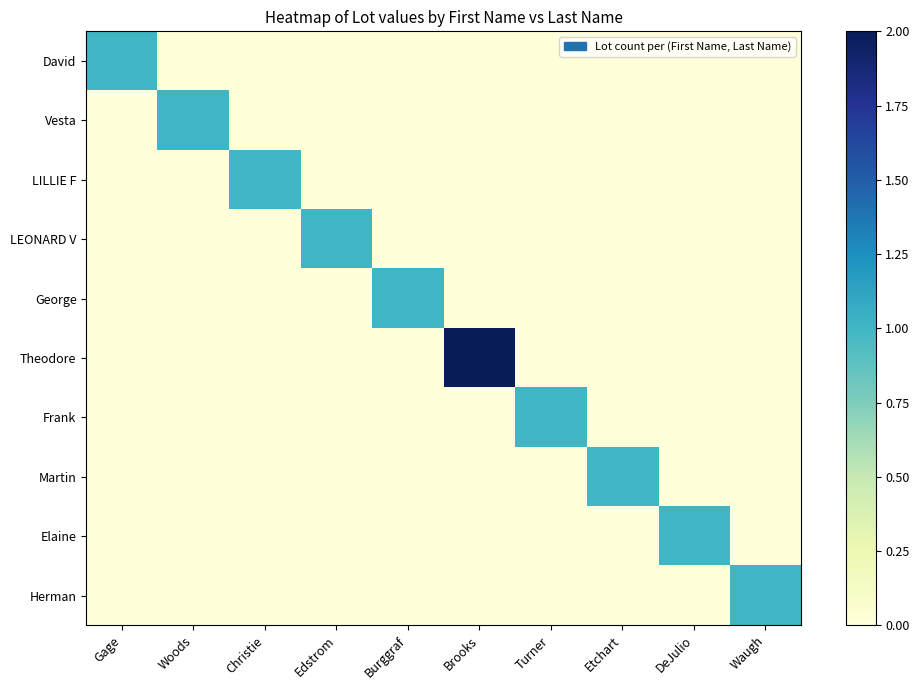

Reading left to right, list all the values displayed in this chart.

David: Gage=1	Woods=0	Christie=0	Edstrom=0	Burggraf=0	Brooks=0	Turner=0	Etchart=0	DeJulio=0	Waugh=0
Vesta: Gage=0	Woods=1	Christie=0	Edstrom=0	Burggraf=0	Brooks=0	Turner=0	Etchart=0	DeJulio=0	Waugh=0
LILLIE F: Gage=0	Woods=0	Christie=1	Edstrom=0	Burggraf=0	Brooks=0	Turner=0	Etchart=0	DeJulio=0	Waugh=0
LEONARD V: Gage=0	Woods=0	Christie=0	Edstrom=1	Burggraf=0	Brooks=0	Turner=0	Etchart=0	DeJulio=0	Waugh=0
George: Gage=0	Woods=0	Christie=0	Edstrom=0	Burggraf=1	Brooks=0	Turner=0	Etchart=0	DeJulio=0	Waugh=0
Theodore: Gage=0	Woods=0	Christie=0	Edstrom=0	Burggraf=0	Brooks=2	Turner=0	Etchart=0	DeJulio=0	Waugh=0
Frank: Gage=0	Woods=0	Christie=0	Edstrom=0	Burggraf=0	Brooks=0	Turner=1	Etchart=0	DeJulio=0	Waugh=0
Martin: Gage=0	Woods=0	Christie=0	Edstrom=0	Burggraf=0	Brooks=0	Turner=0	Etchart=1	DeJulio=0	Waugh=0
Elaine: Gage=0	Woods=0	Christie=0	Edstrom=0	Burggraf=0	Brooks=0	Turner=0	Etchart=0	DeJulio=1	Waugh=0
Herman: Gage=0	Woods=0	Christie=0	Edstrom=0	Burggraf=0	Brooks=0	Turner=0	Etchart=0	DeJulio=0	Waugh=1